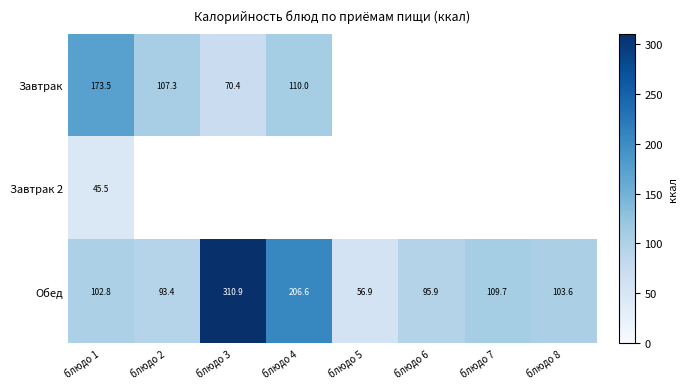

The value of Завтрак at блюдо 2 is 107.3. True or false?

True